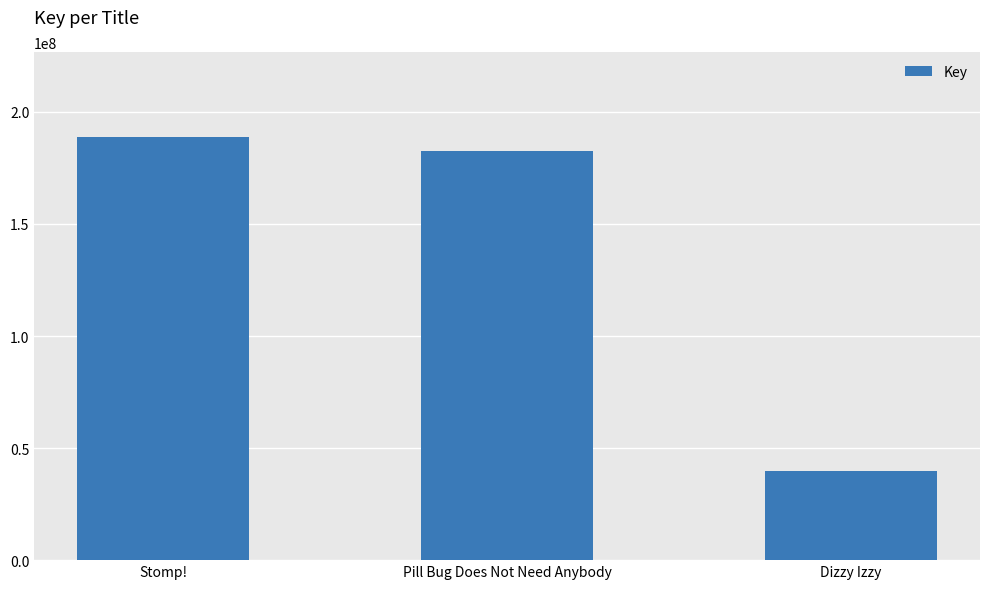

Rank the categories by value from lowest to highest.

Dizzy Izzy, Pill Bug Does Not Need Anybody, Stomp!